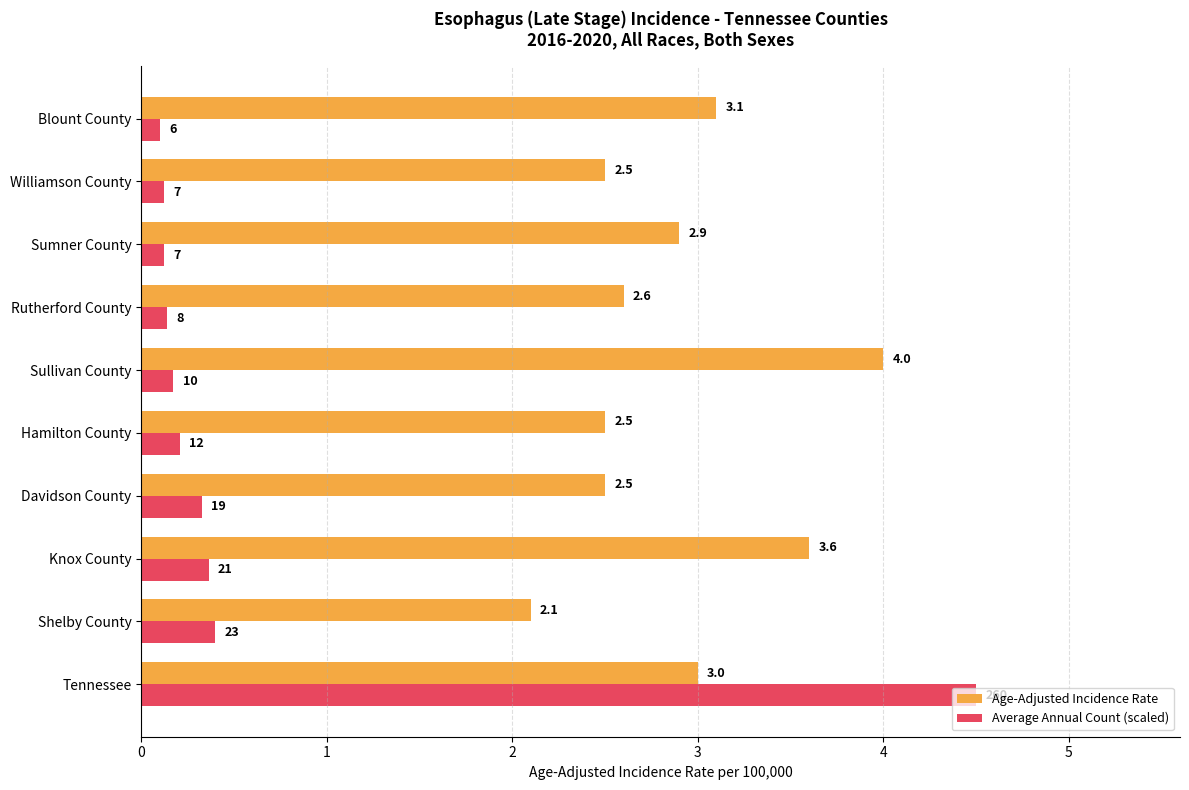

Which series has the widest spread of values?

Average Annual Count (scaled)